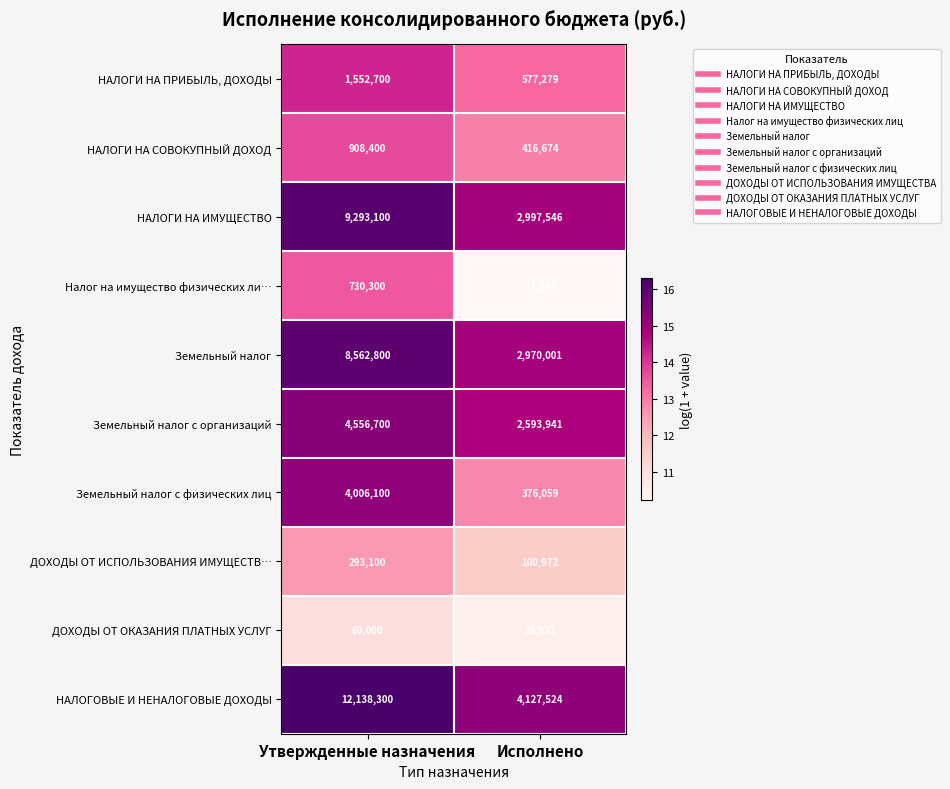

Is it true that ДОХОДЫ ОТ ОКАЗАНИЯ ПЛАТНЫХ УСЛУГ equals 35052 at Исполнено?

True